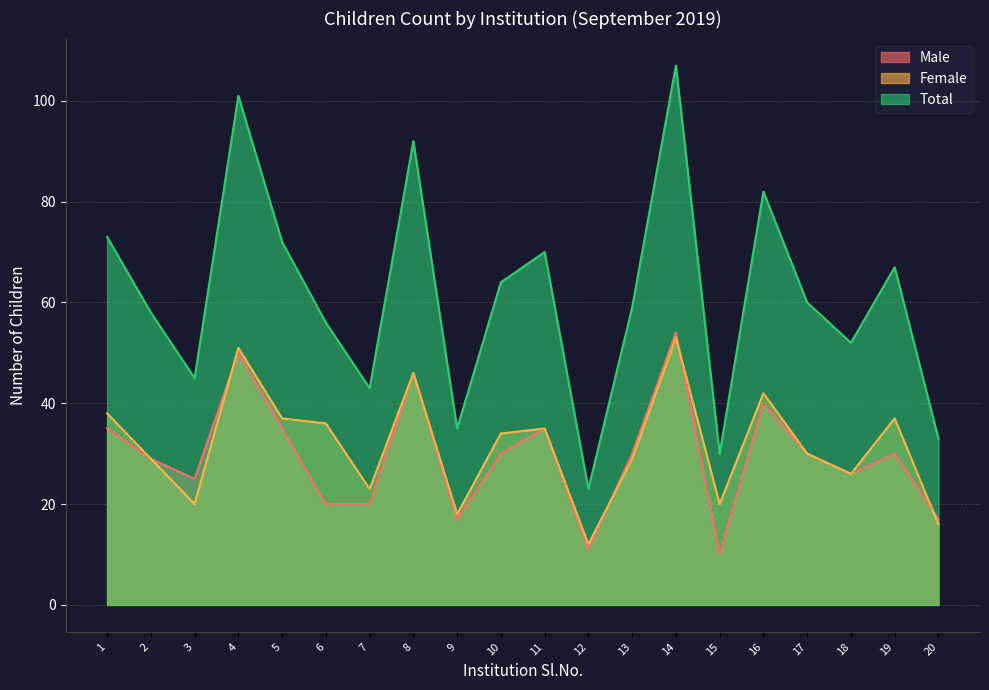

At which category is the sum across all series the highest?

14